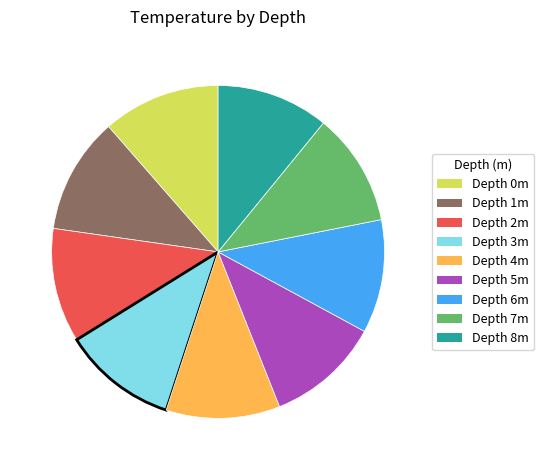

What is the ratio of the value at Depth 6m to the value at Depth 2m?

1.0